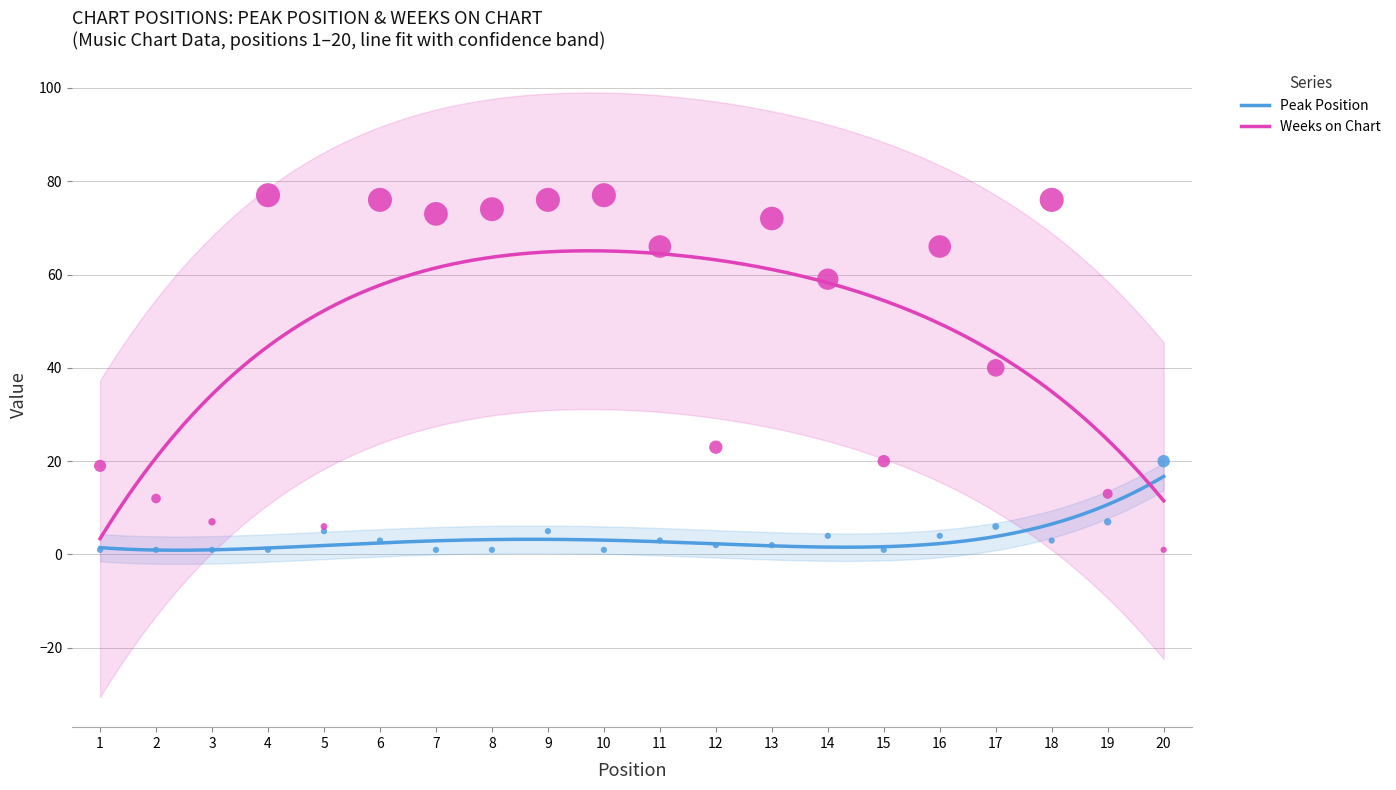

What is the total value across all series at 18?

79